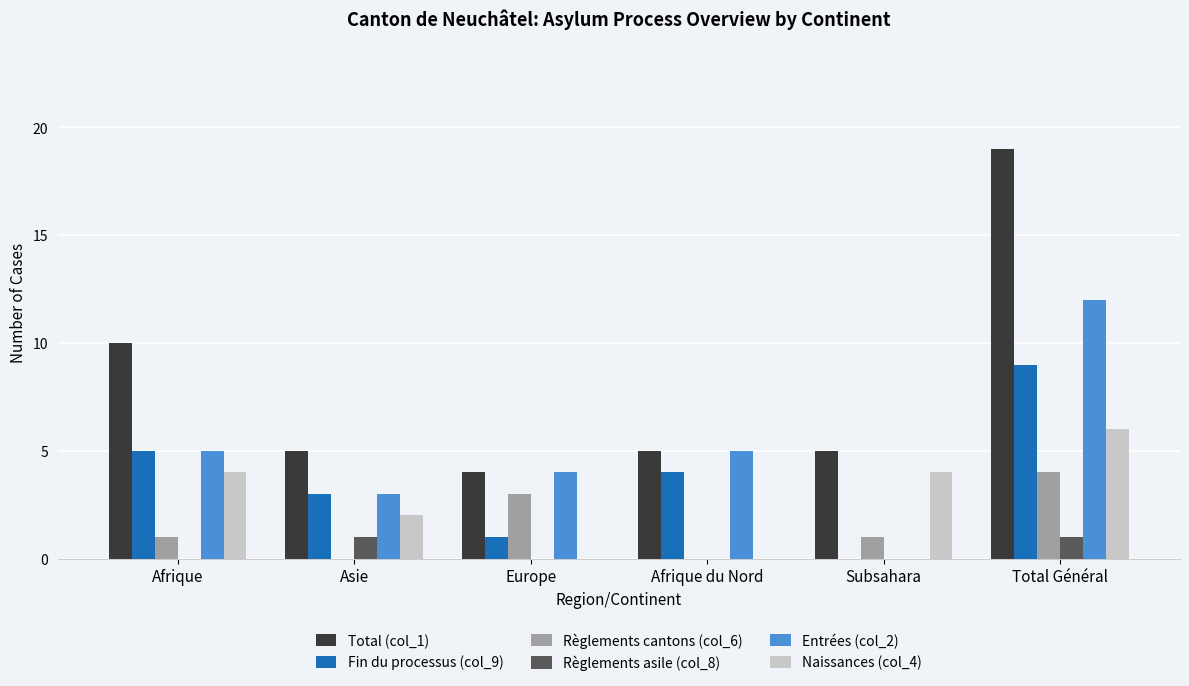

True or false: Règlements cantons (col_6) has a value of 0 at Afrique du Nord.

True